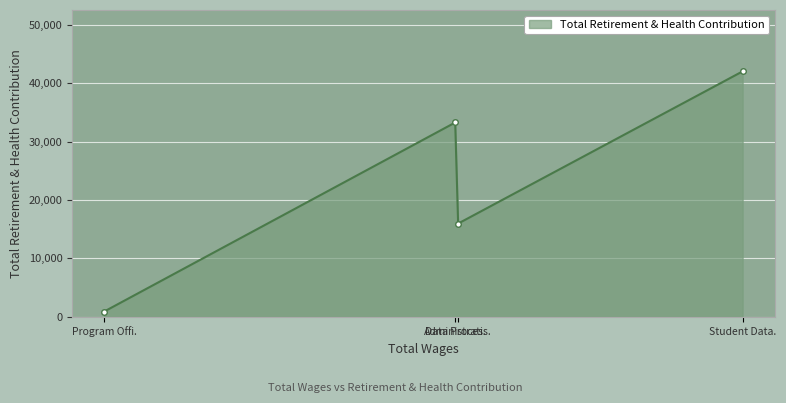

What is the sum of all values?

92139